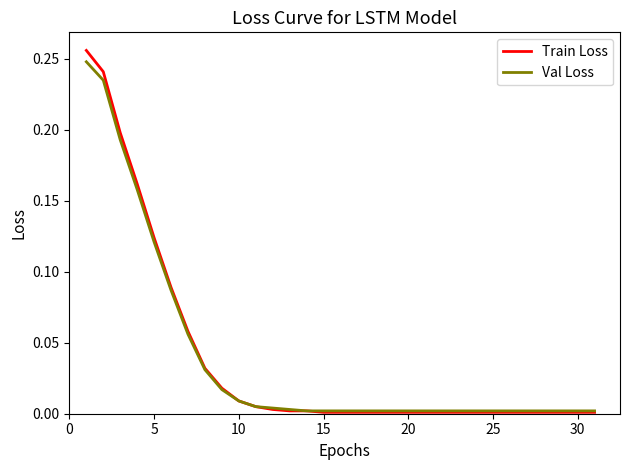

Does the chart have visible grid lines?

No